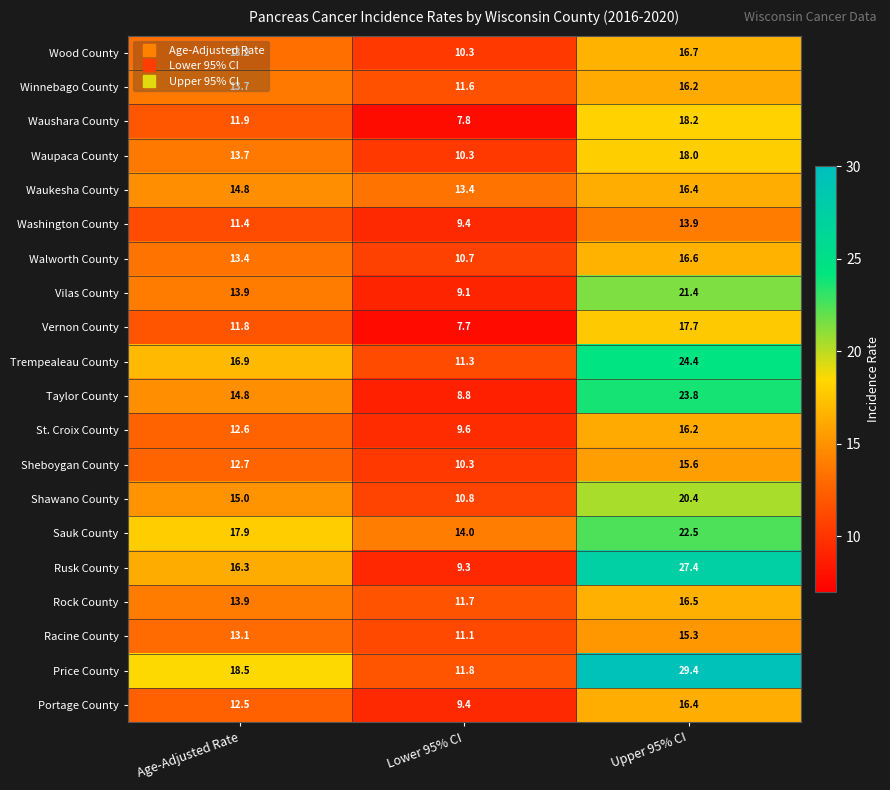

What is the lowest value of the Sheboygan County series?

10.3